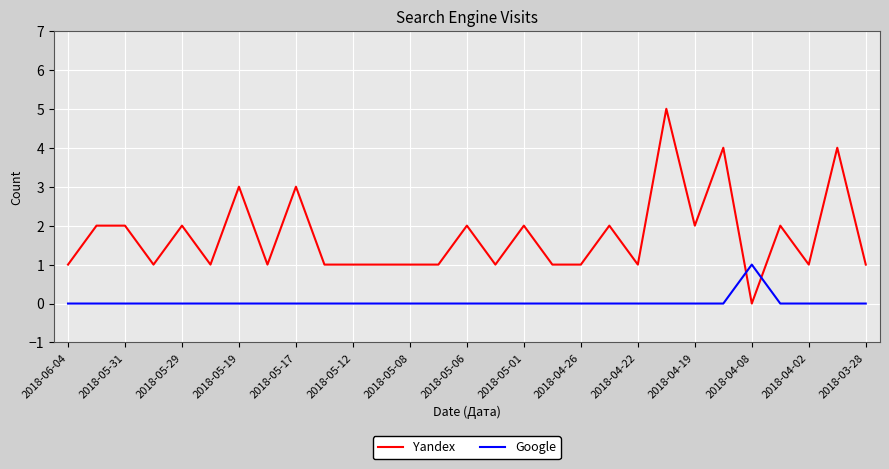

List the series in order of their overall mean, highest first.

Yandex, Google